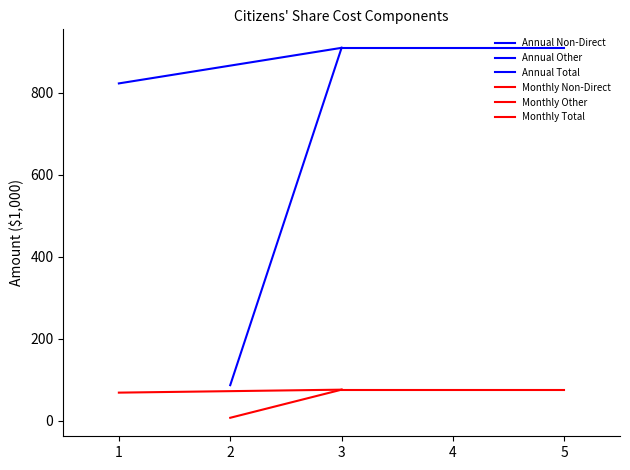

List the series in order of their peak value, lowest first.

Monthly Non-Direct, Monthly Other, Monthly Total, Annual Non-Direct, Annual Other, Annual Total